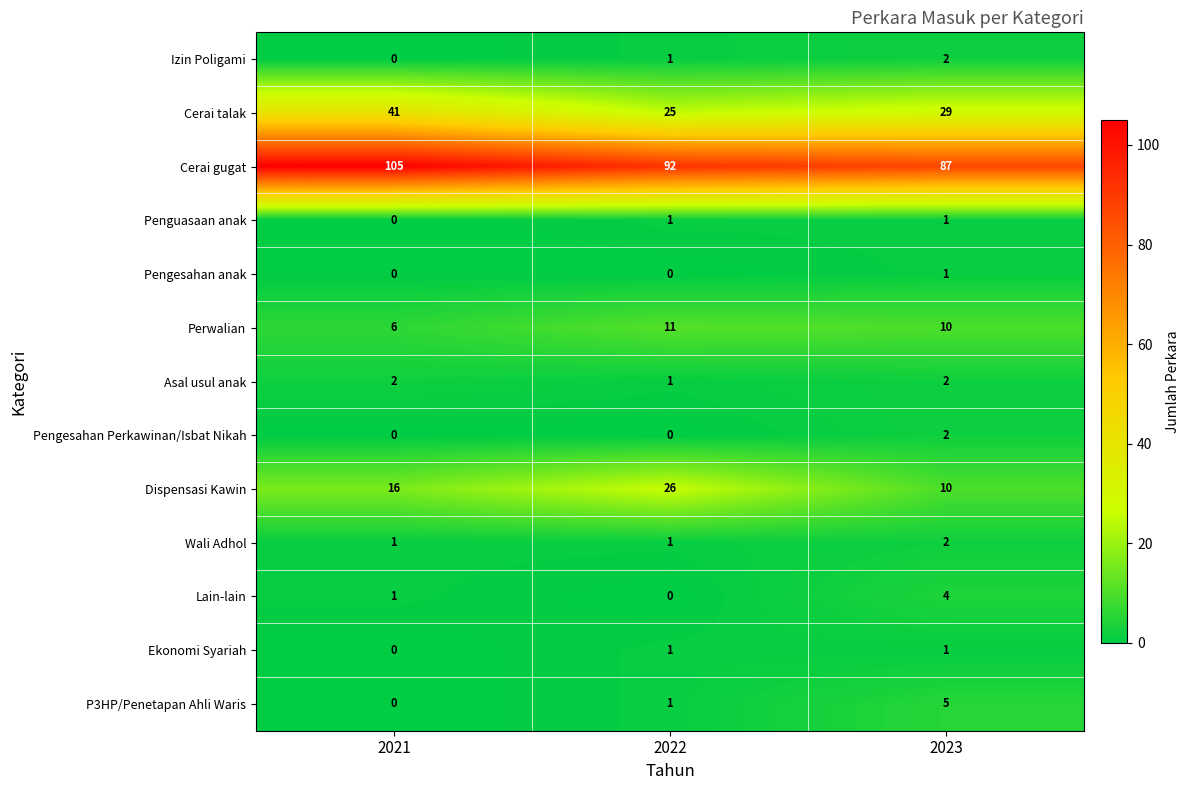

What is the average value of the Cerai talak series?

32